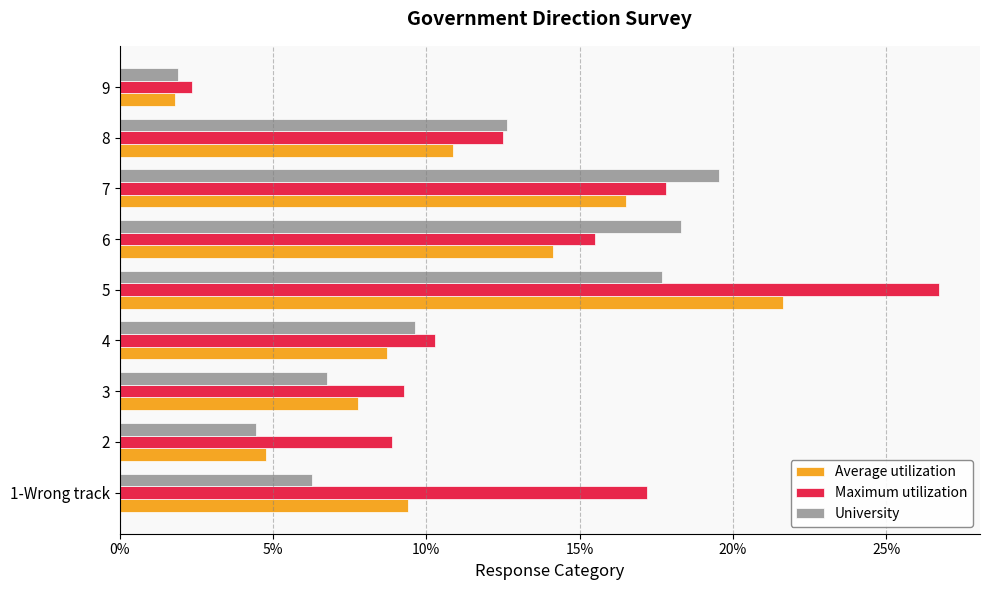

What are all the series names shown in the legend?

Average utilization, Maximum utilization, University